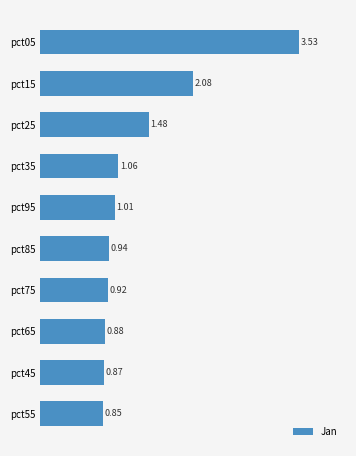

Does the chart contain any negative values?

No